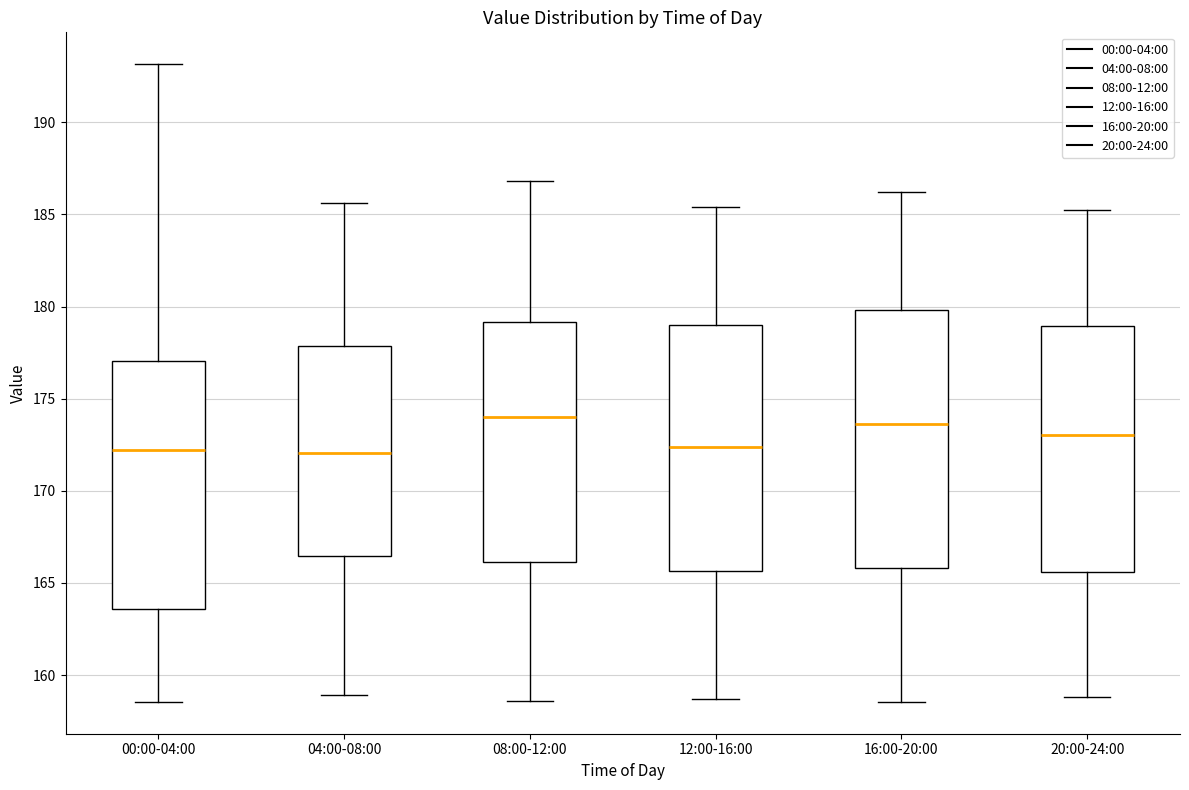

Reading left to right, read every box against the y-axis: the position of its median line, the range the box covers, and the ends of its whiskers. The values are not printed on the chart, so give them approximately, as read against the axis.

00:00-04:00: median 172.0, box 163.5 to 177.0, whiskers 158.5 to 193.0
04:00-08:00: median 172.0, box 166.5 to 178.0, whiskers 159.0 to 185.5
08:00-12:00: median 174.0, box 166.0 to 179.0, whiskers 158.5 to 187.0
12:00-16:00: median 172.5, box 165.5 to 179.0, whiskers 158.5 to 185.5
16:00-20:00: median 173.5, box 166.0 to 180.0, whiskers 158.5 to 186.0
20:00-24:00: median 173.0, box 165.5 to 179.0, whiskers 159.0 to 185.5